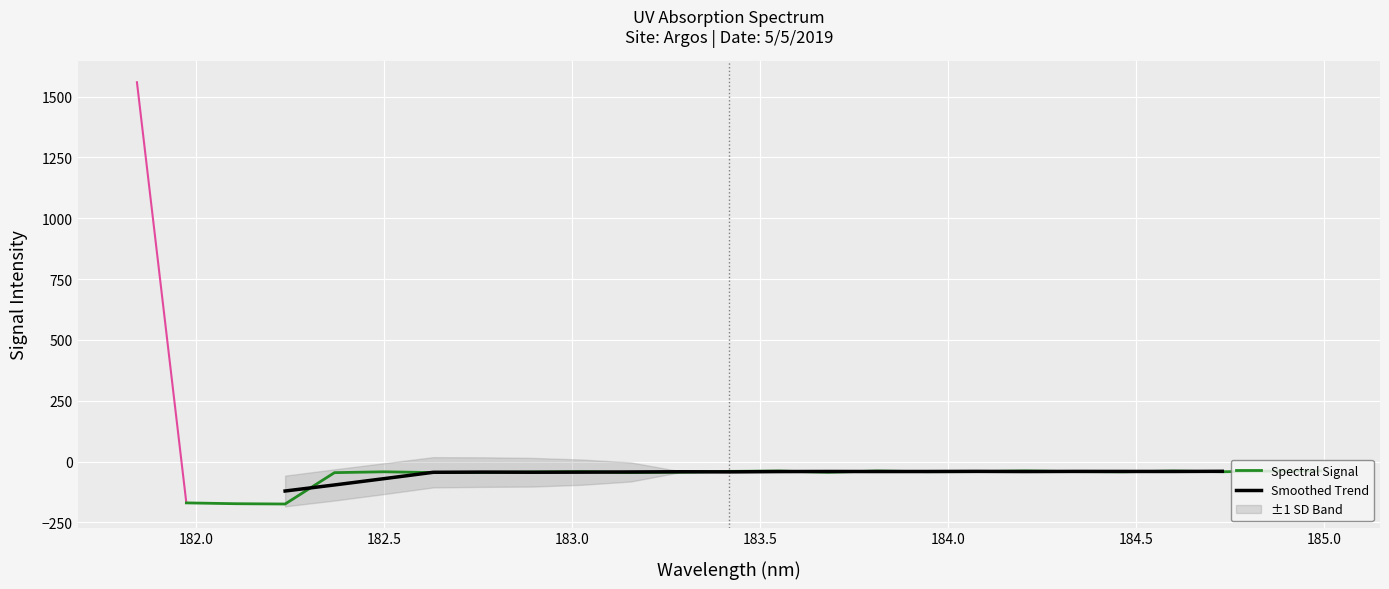

What position from the right is 184.8600909338?

2